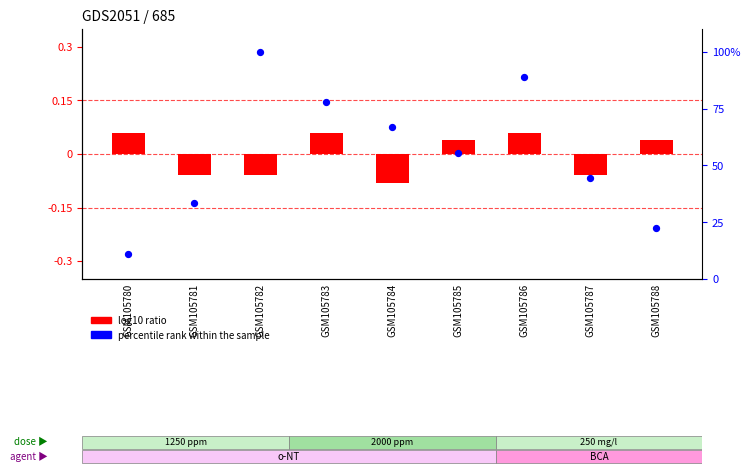

What are all the series names shown in the legend?

log10 ratio, percentile rank within the sample